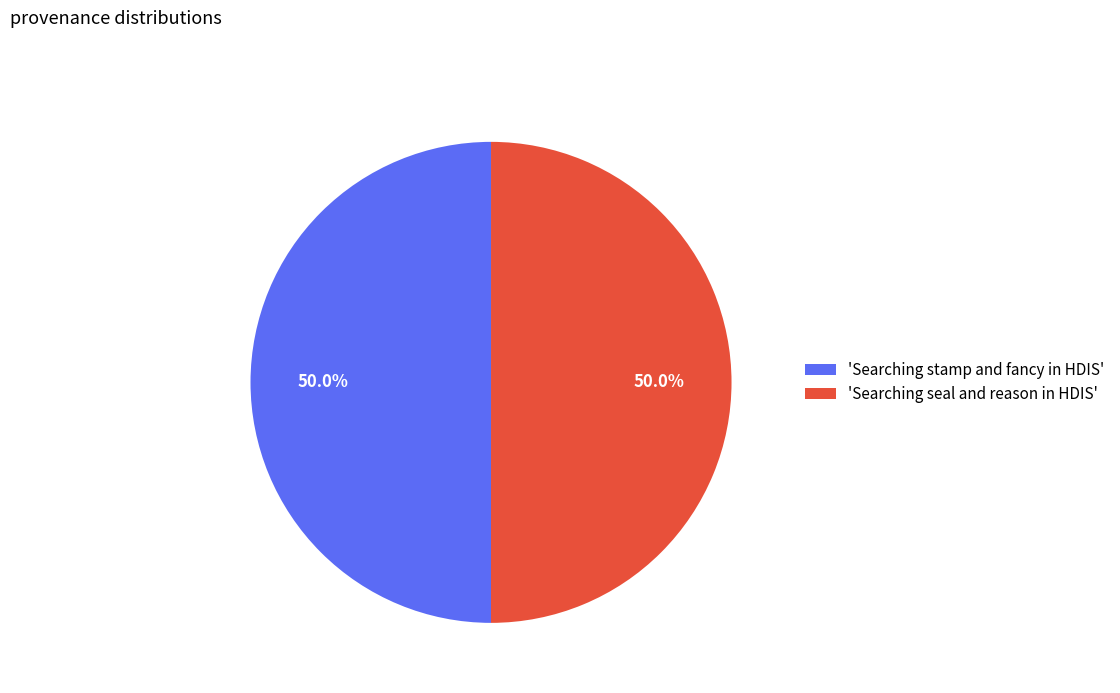

What portion of the pie excludes 'Searching seal and reason in HDIS'?

50.0%